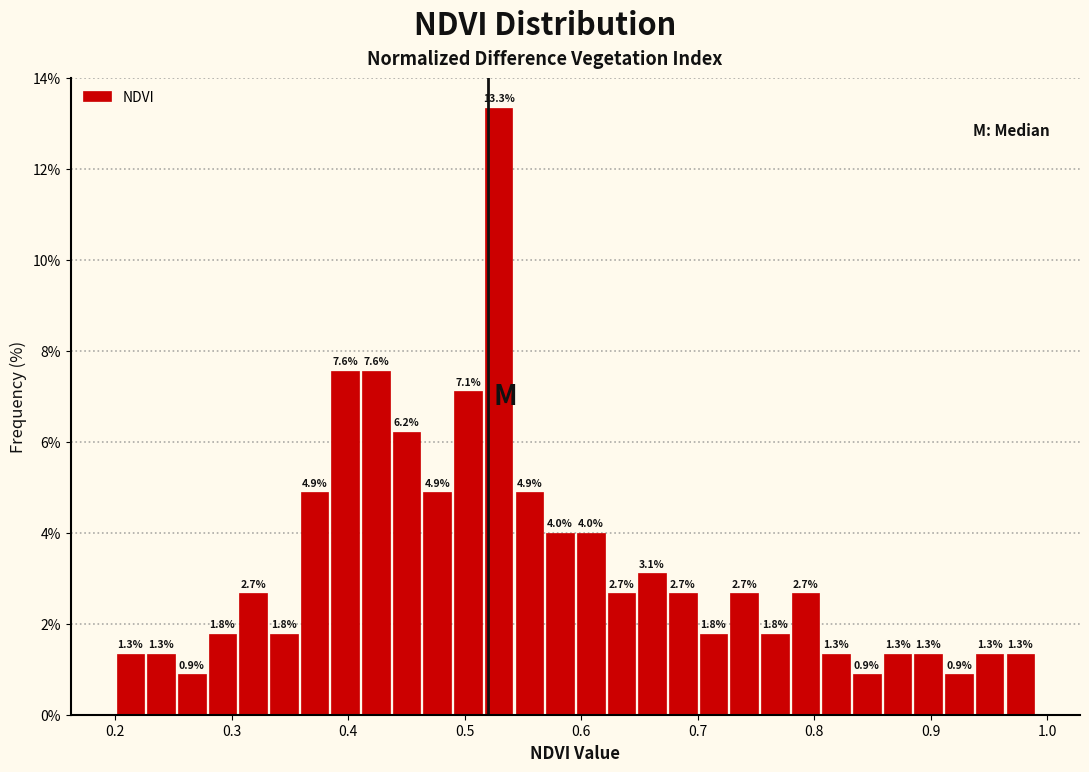

Read against the x-axis, roughly where is the centre of the tallest bar?

0.53